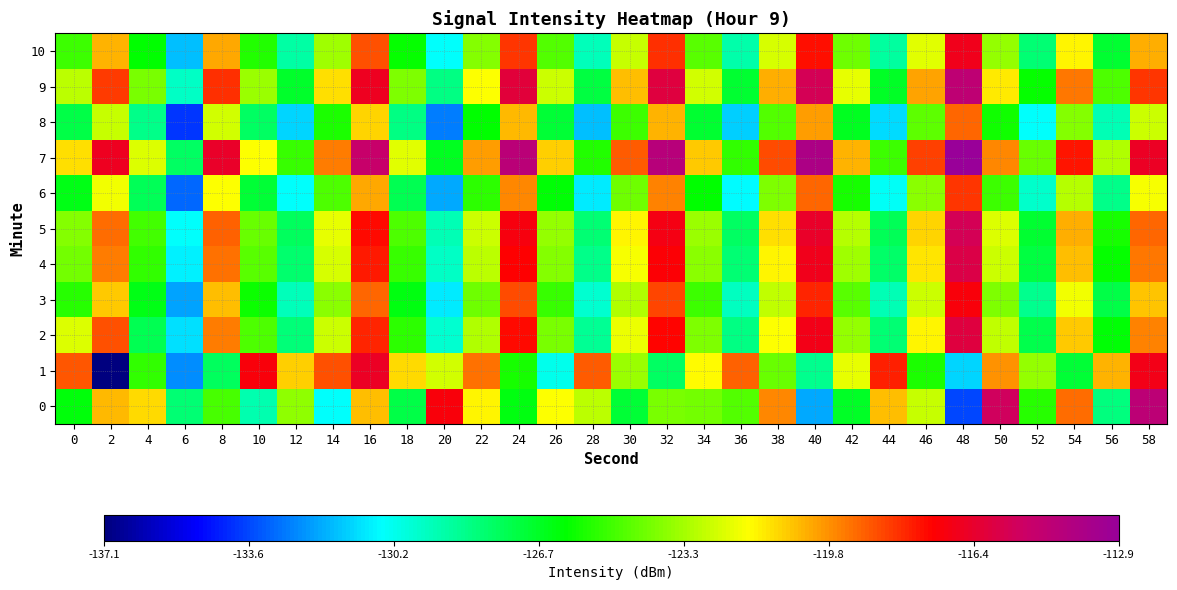

What is the total value across all series at 24?

-1311.4